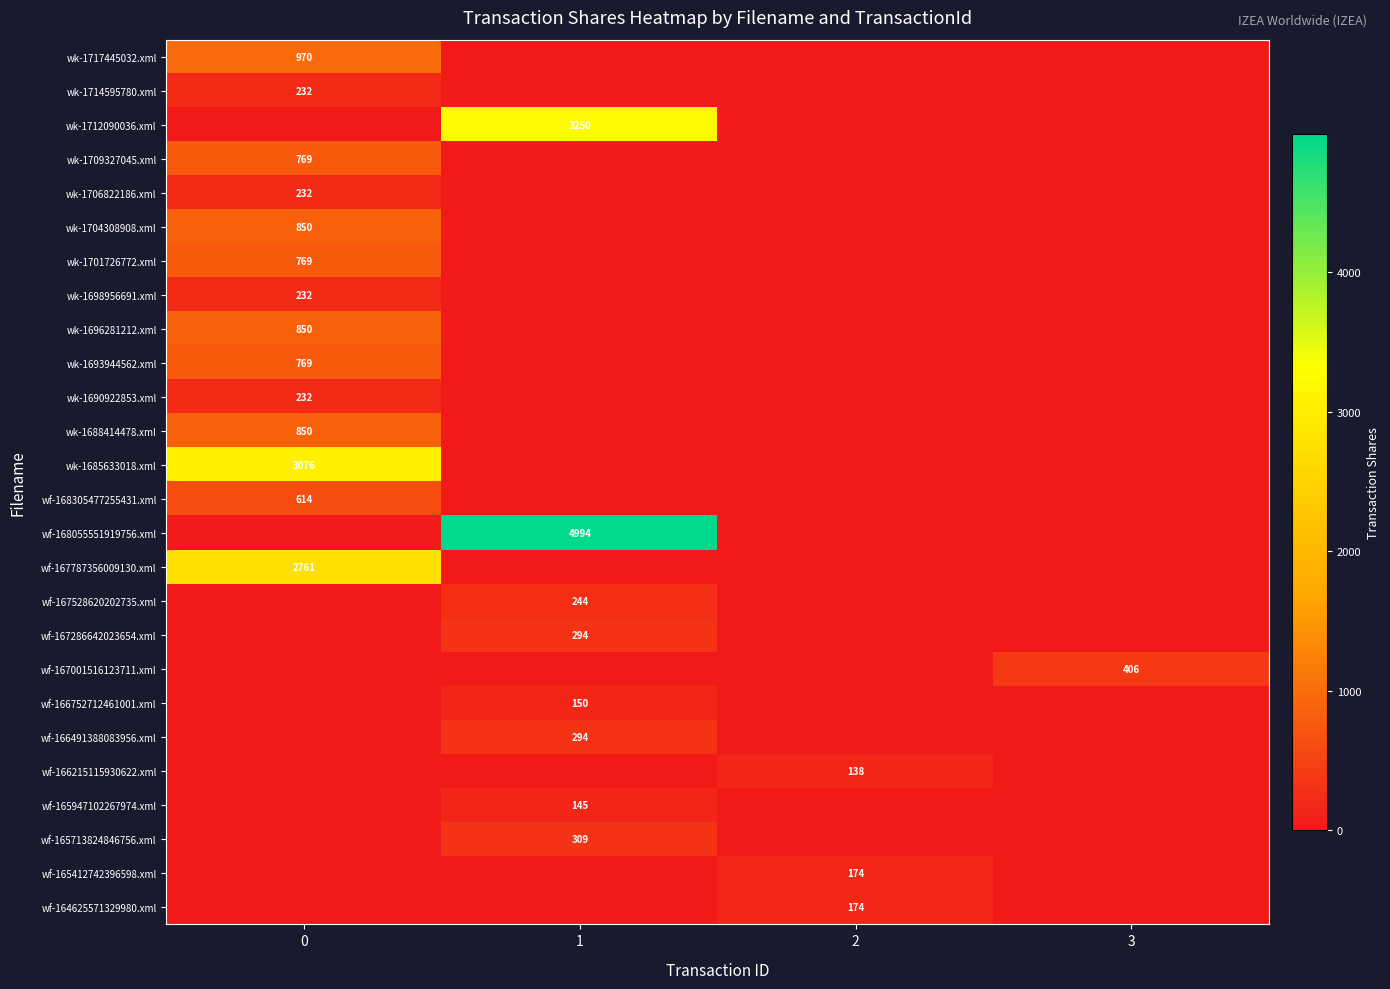

At how many categories does at least one series exceed 1346?

2